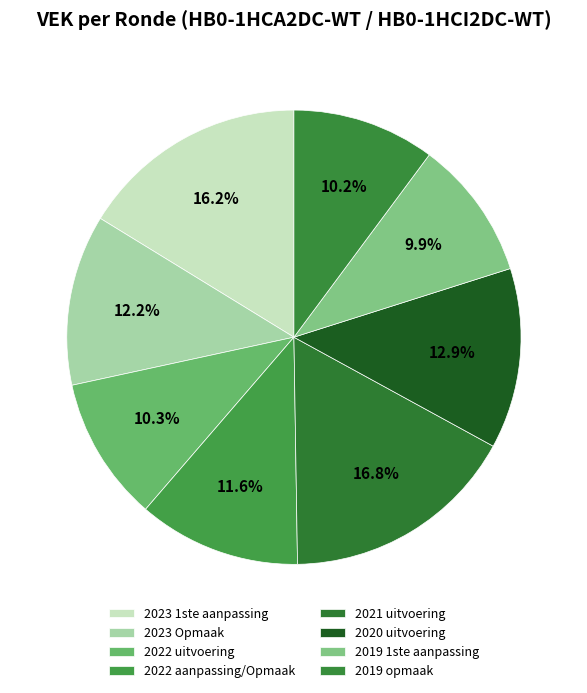

To the nearest percent, what is the difference between the largest and smallest slice percentages?

7%